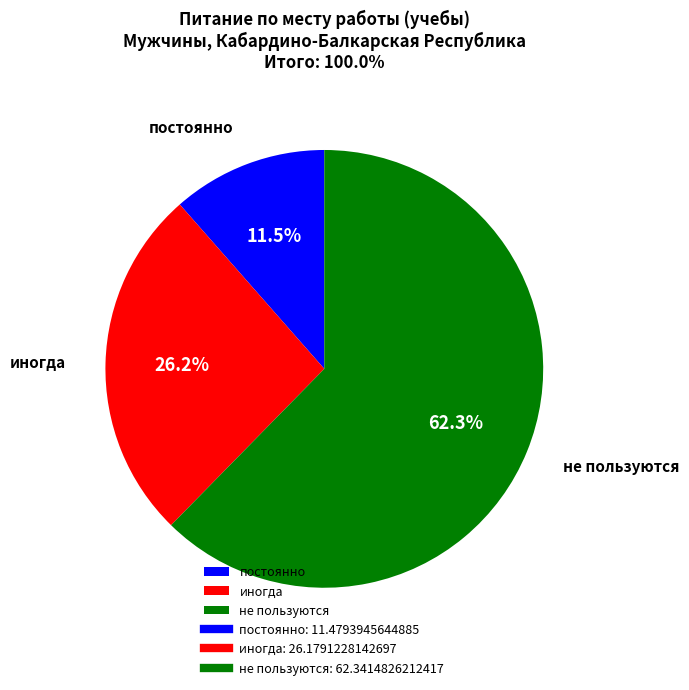

What is the largest slice in the pie chart?

не пользуются